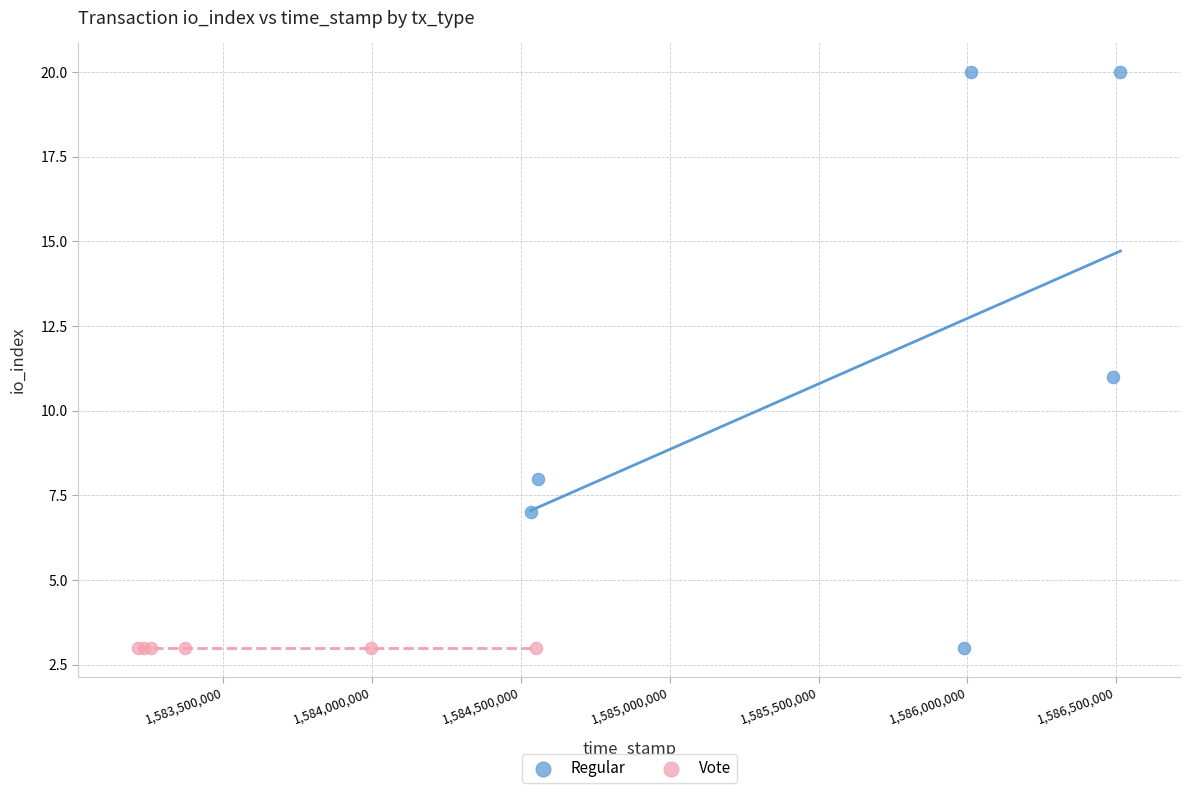

Which series reaches the maximum Y coordinate?

Regular